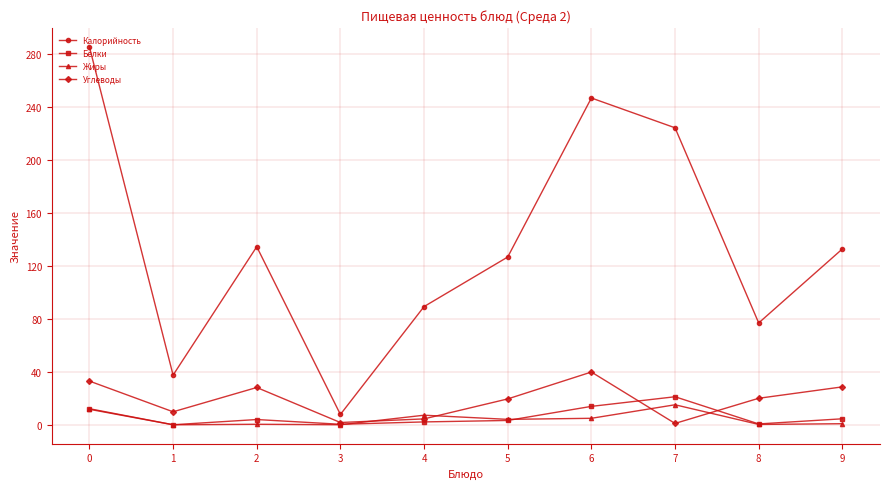

Is it true that Углеводы equals 19.5 at 5?

True